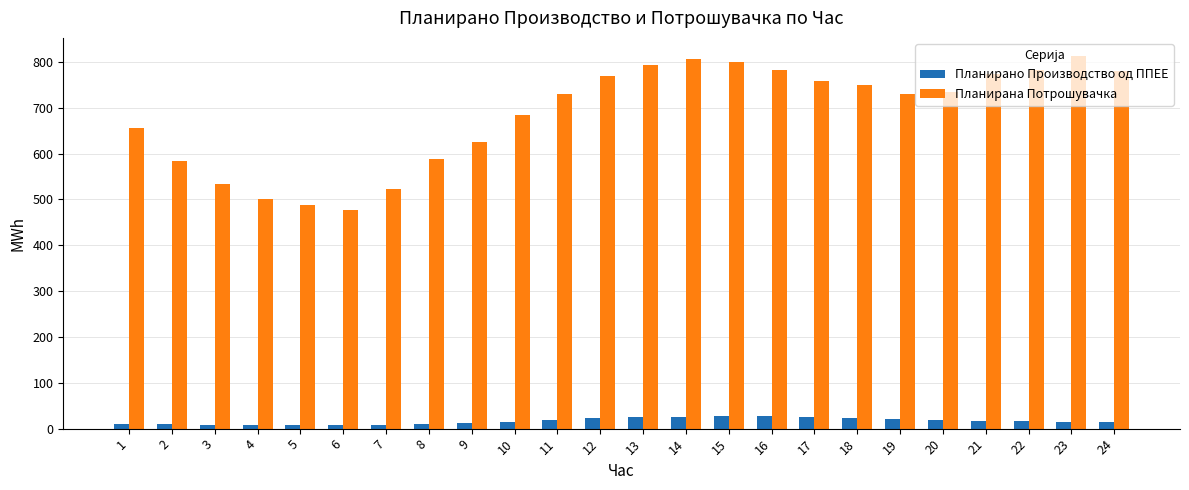

True or false: Планирано Производство од ППЕЕ has a value of 8.4 at 4.

True